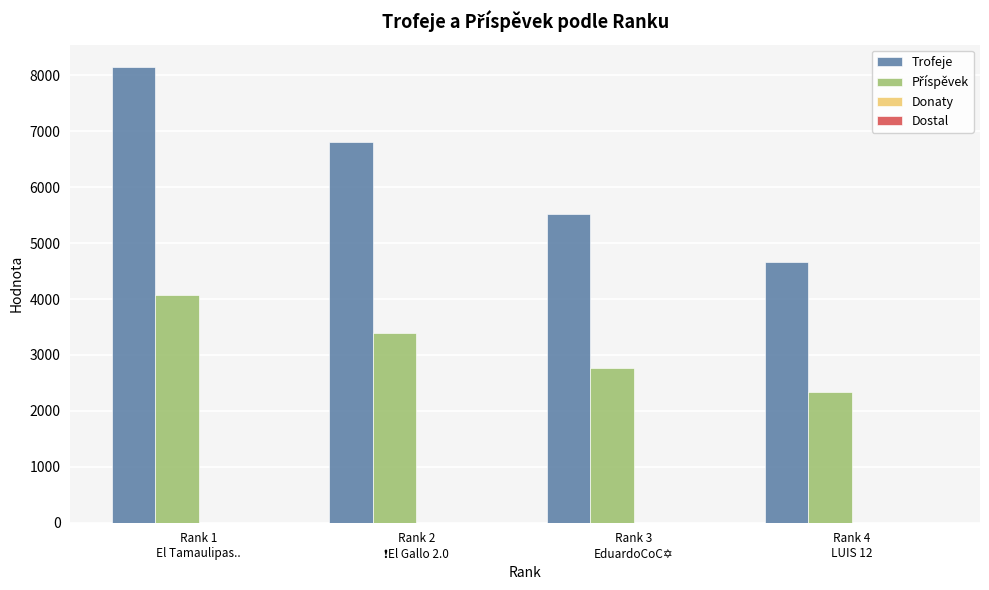

Does the chart contain any negative values?

No